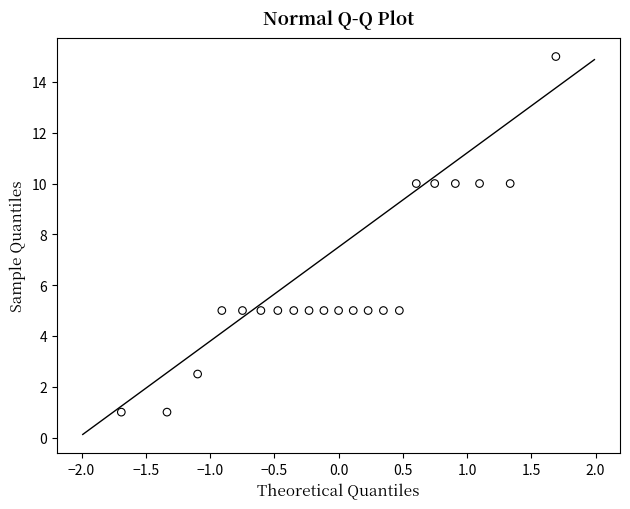

What is the range of X values (max minus min)?

3.4